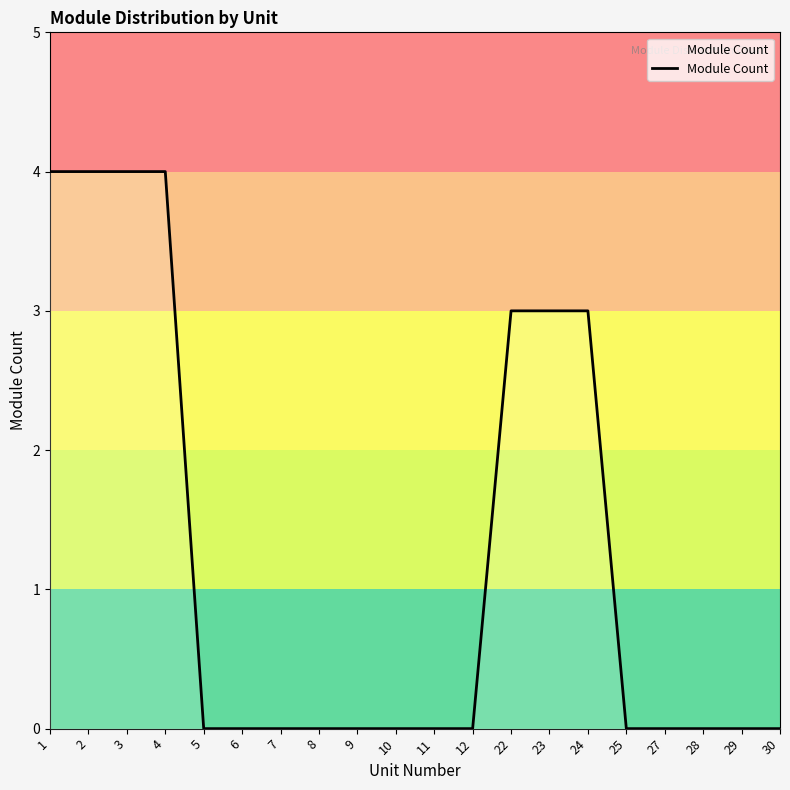

What is the difference between the values at 2 and 6?

4